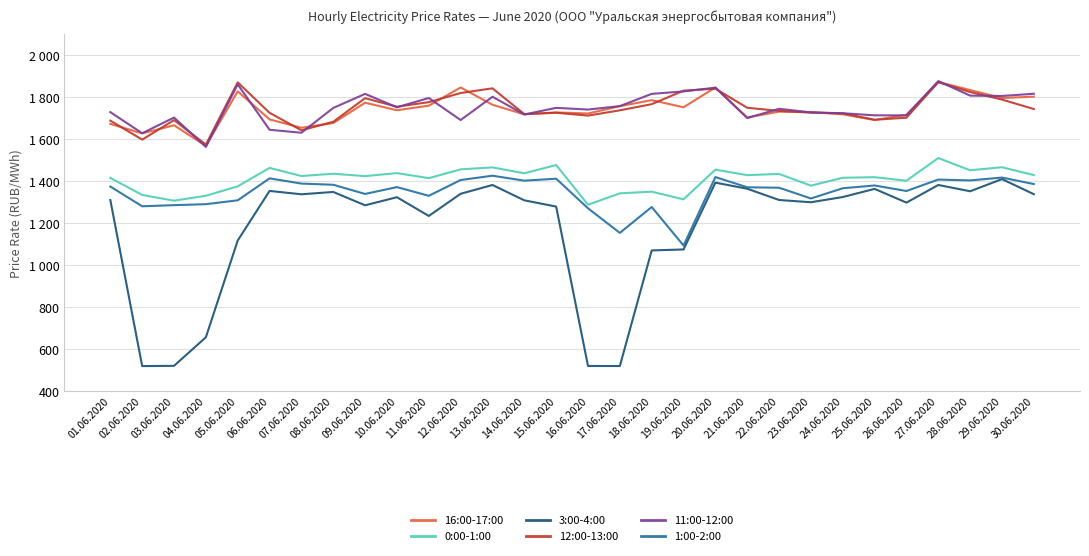

What is the approximate value of 16:00-17:00 at 23.06.2020?

1728.7